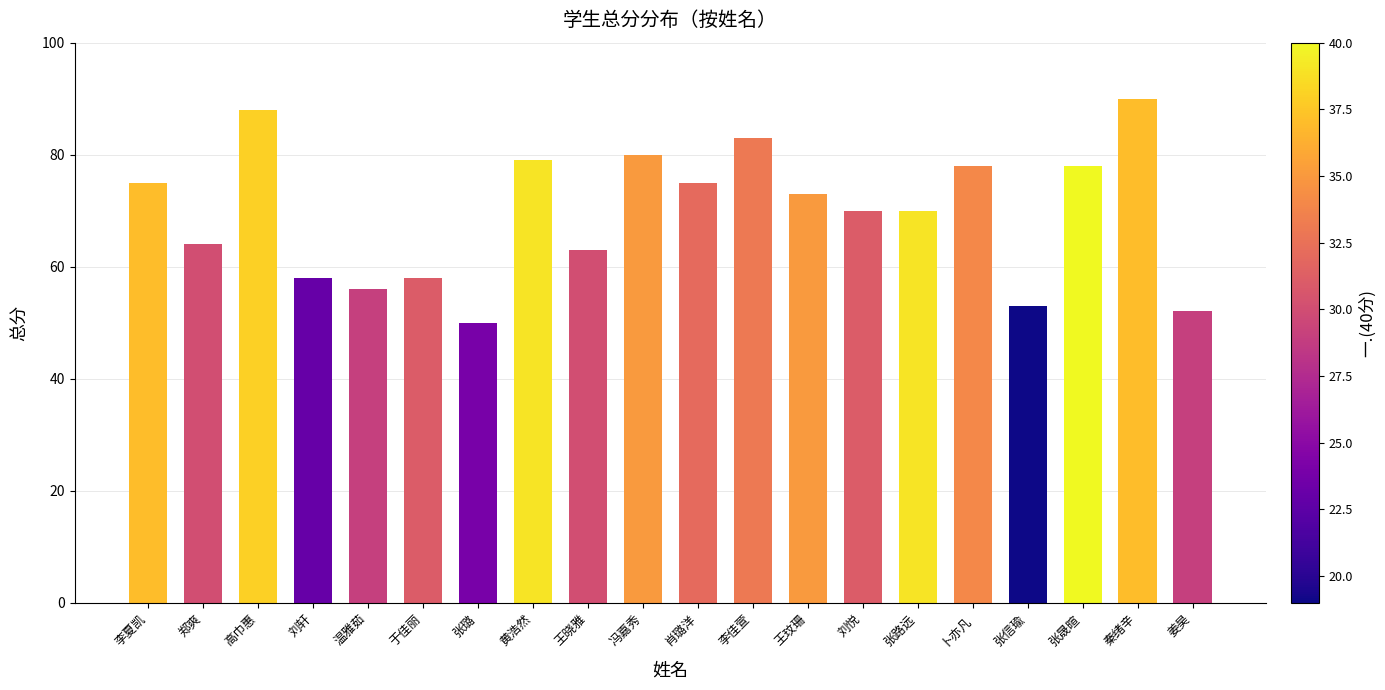

What is the label of the 15th bar from the right?

于佳丽